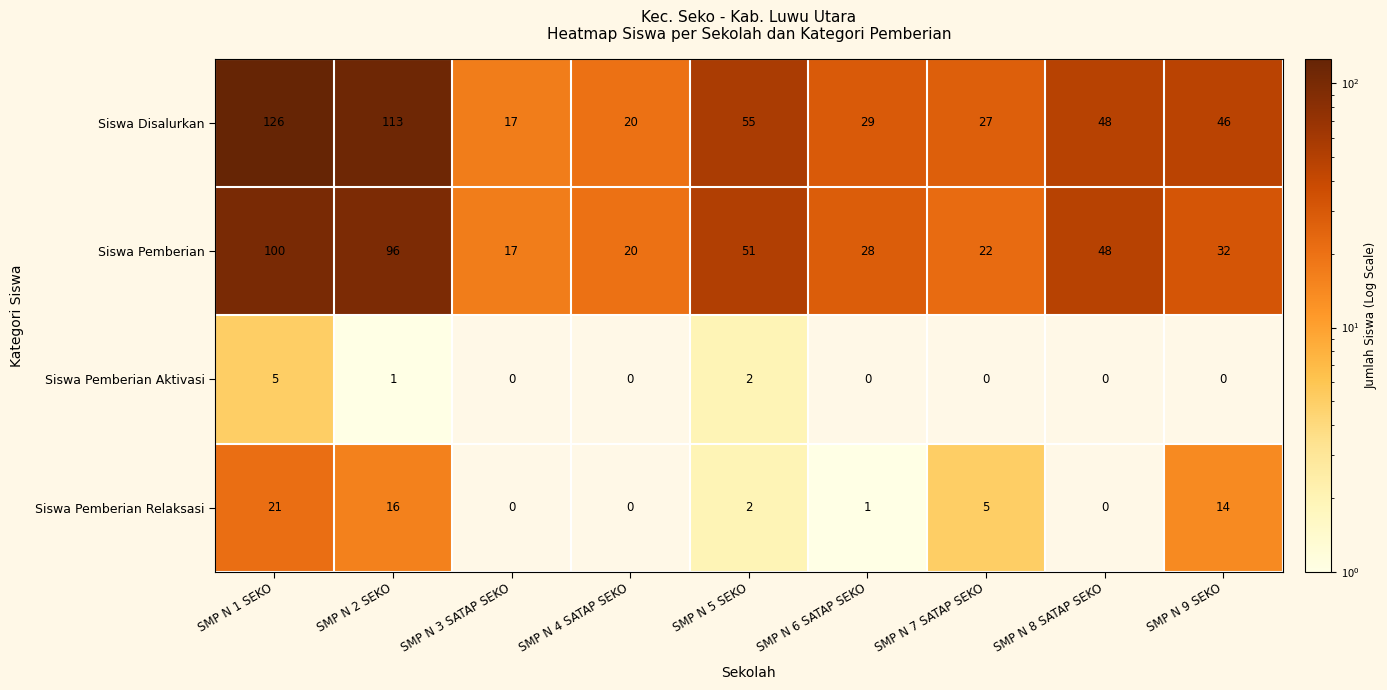

Between SMP N 2 SEKO and SMP N 7 SATAP SEKO, which series saw the biggest shift?

Siswa Disalurkan